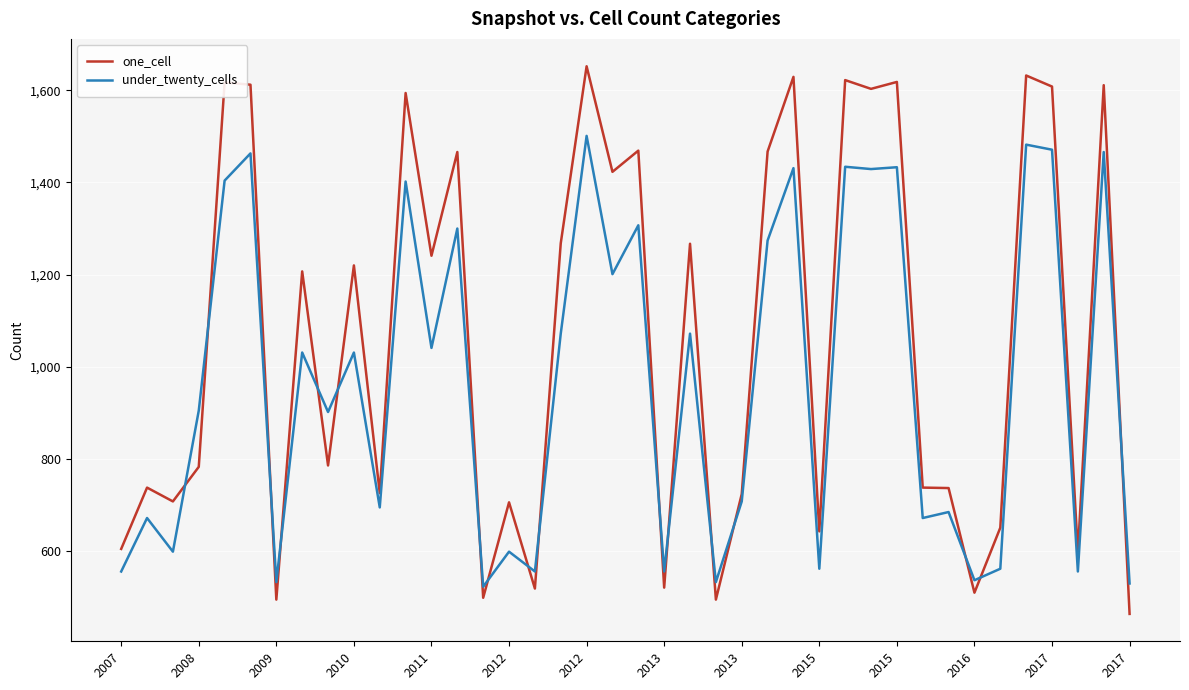

What is the minimum value shown in the chart?

464